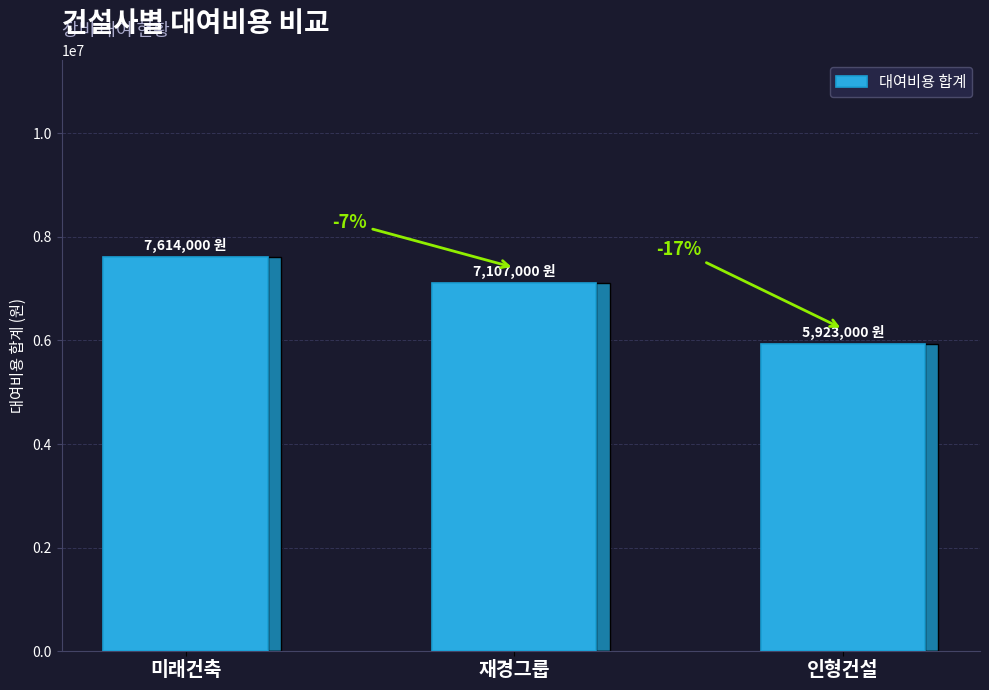

Where does the data first go above 7107000?

미래건축